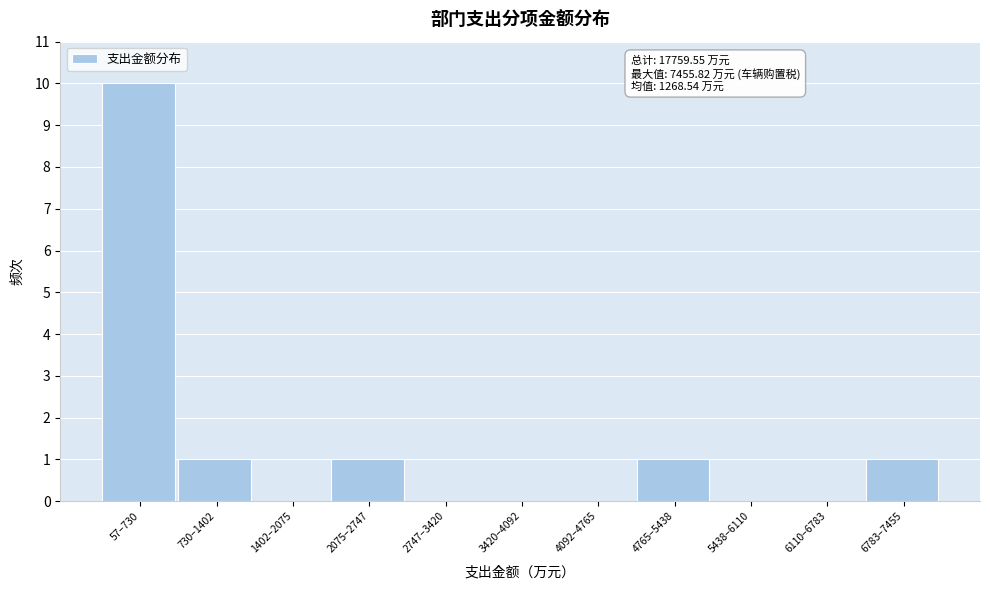

Reading left to right, extract all data points from this chart.

57–730=10	730–1402=1	1402–2075=0	2075–2747=1	2747–3420=0	3420–4092=0	4092–4765=0	4765–5438=1	5438–6110=0	6110–6783=0	6783–7455=1